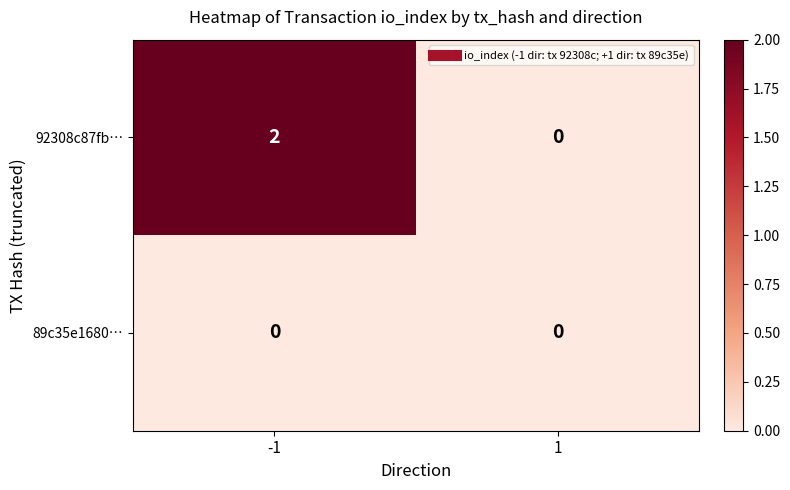

Is it true that 92308c87fb… equals 0 at 1?

True